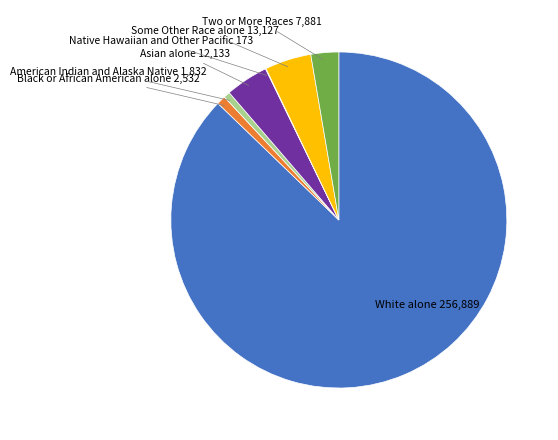

The Some Other Race alone slice represents 4% of the pie. True or false?

True